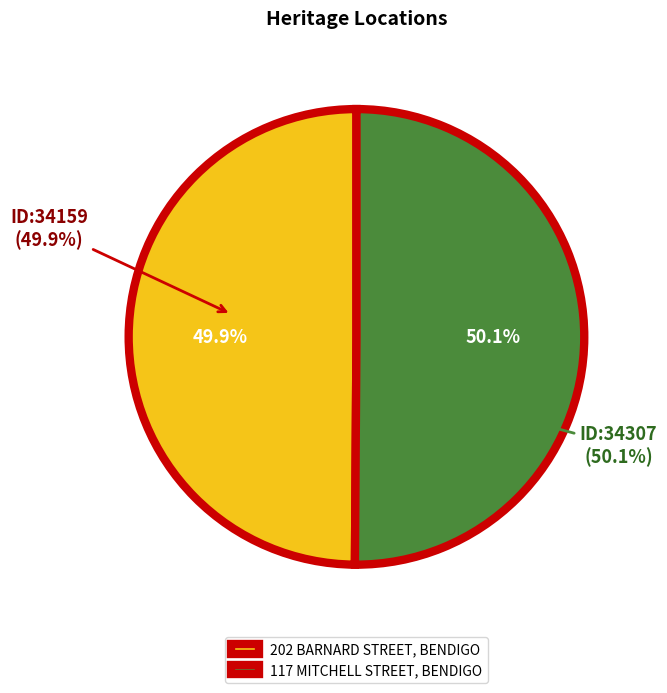

Rank the categories by value from lowest to highest.

202 BARNARD STREET, BENDIGO, 117 MITCHELL STREET, BENDIGO